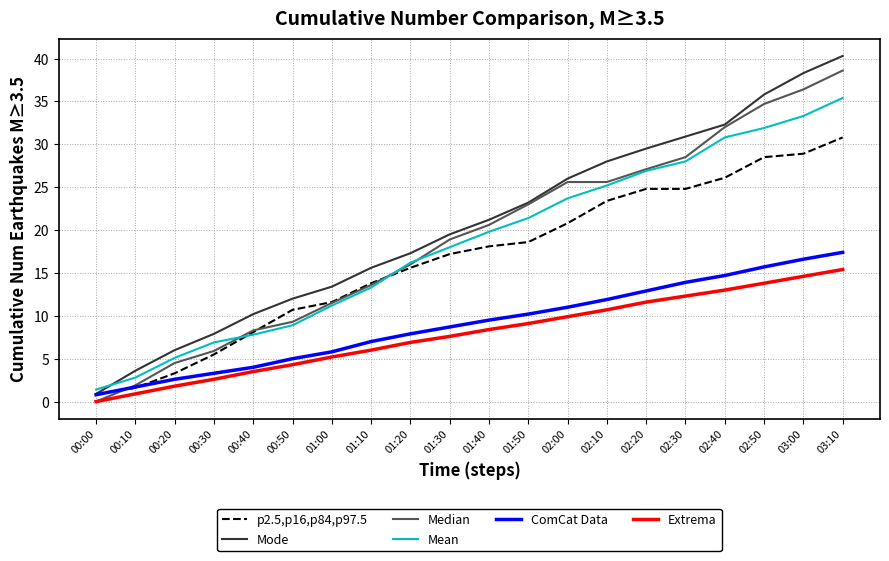

Is it true that Mean equals 2.6 at 00:50?

False